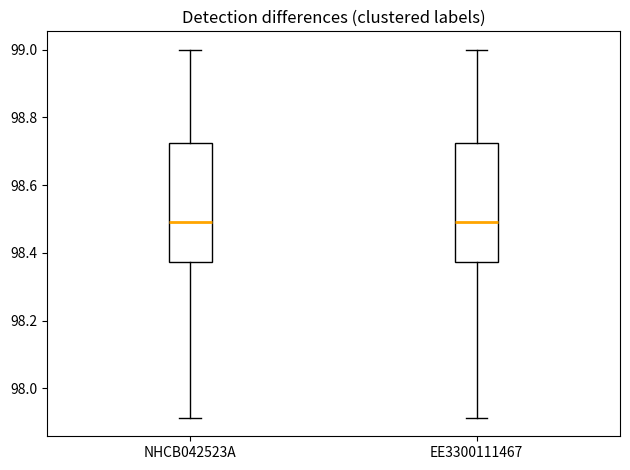

Reading left to right, read every box against the y-axis: the position of its median line, the range the box covers, and the ends of its whiskers. The values are not printed on the chart, so give them approximately, as read against the axis.

NHCB042523A: median 98.50, box 98.38 to 98.72, whiskers 97.92 to 99.00
EE3300111467: median 98.50, box 98.38 to 98.72, whiskers 97.92 to 99.00